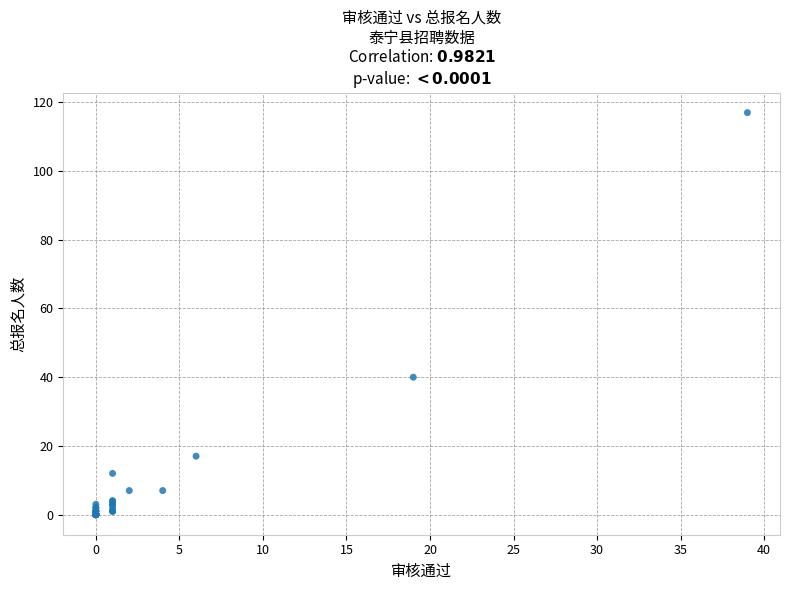

What Y value in the scatter plot is closest to 58?

40